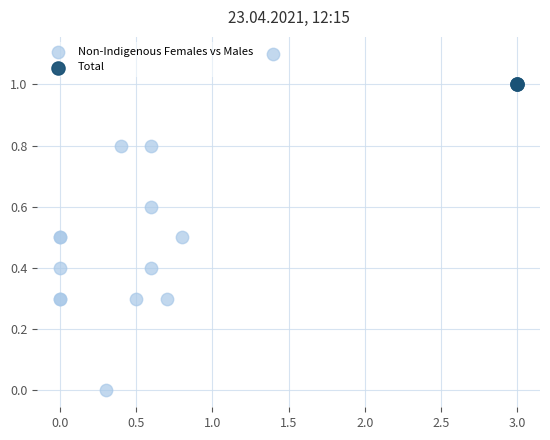

What are all the series names shown in the legend?

Non-Indigenous Females vs Males, Total